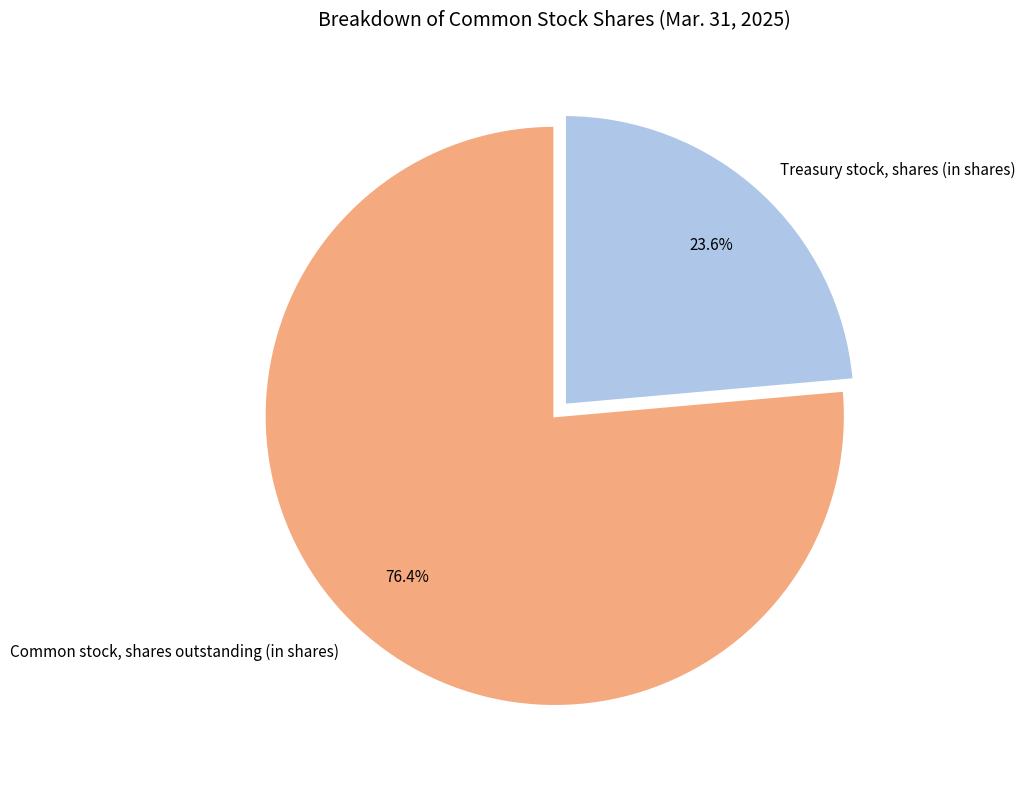

The Common stock, shares outstanding (in shares) slice represents 76% of the pie. True or false?

True